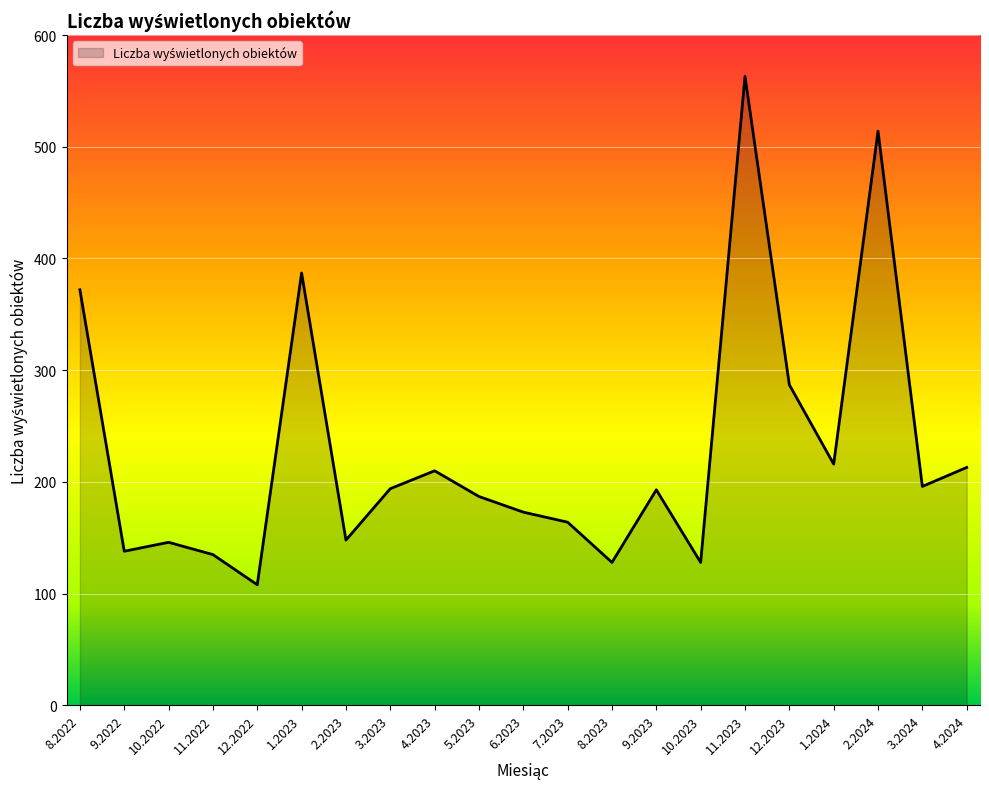

Approximately how many times larger is the value at 10.2023 compared to 1.2023?

0.3